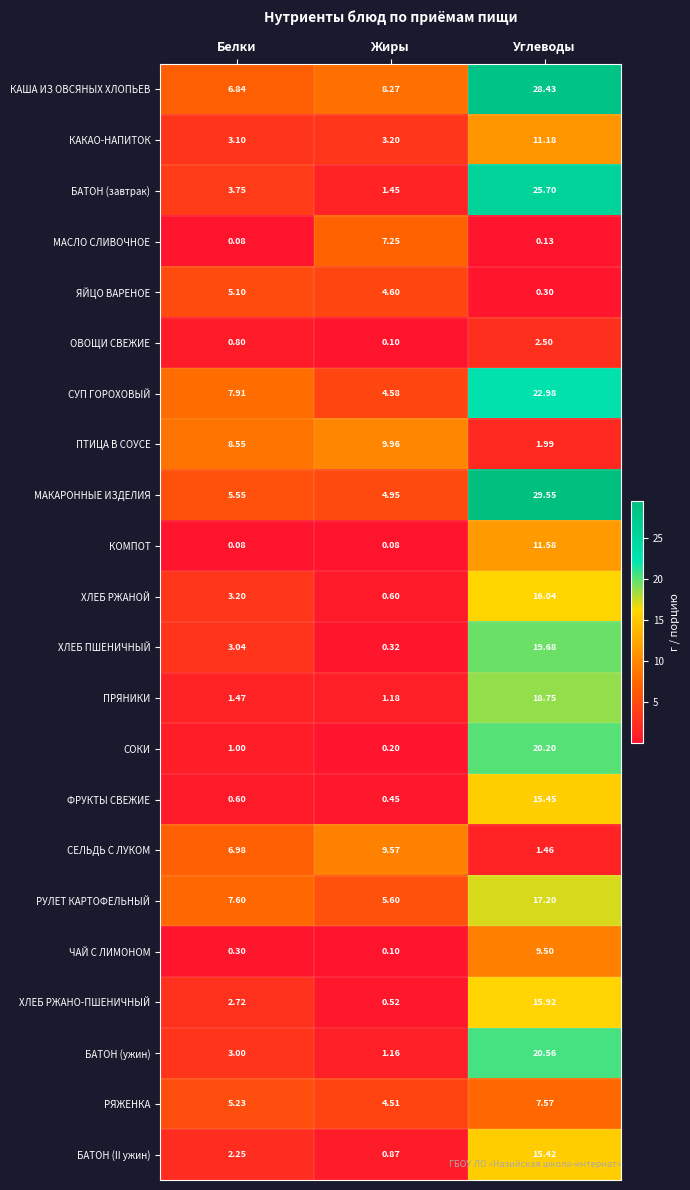

Which category has the lowest value in the ОВОЩИ СВЕЖИЕ series?

Жиры